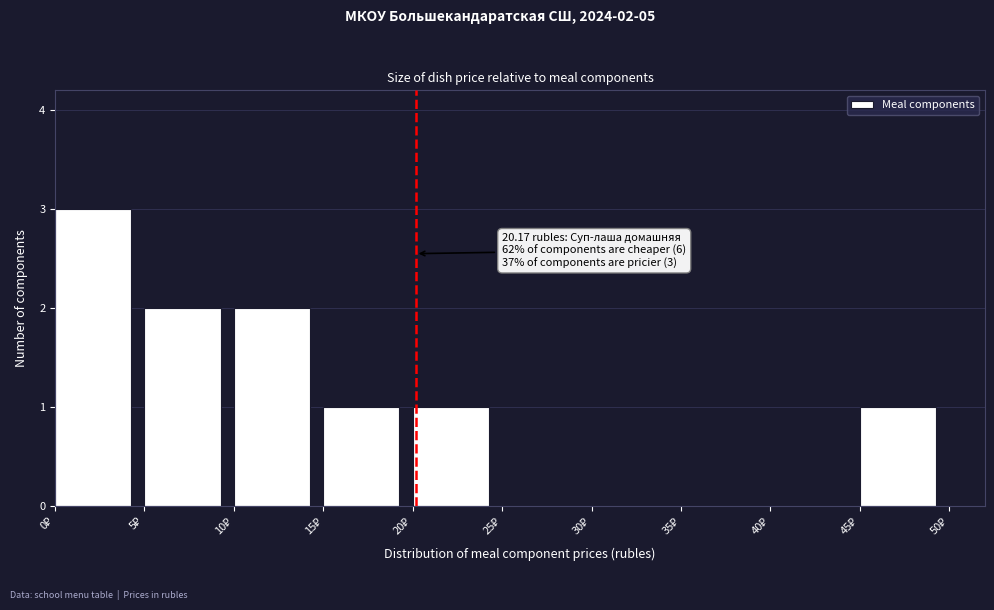

Over which range of the x-axis is the bar tallest?

0 to 5